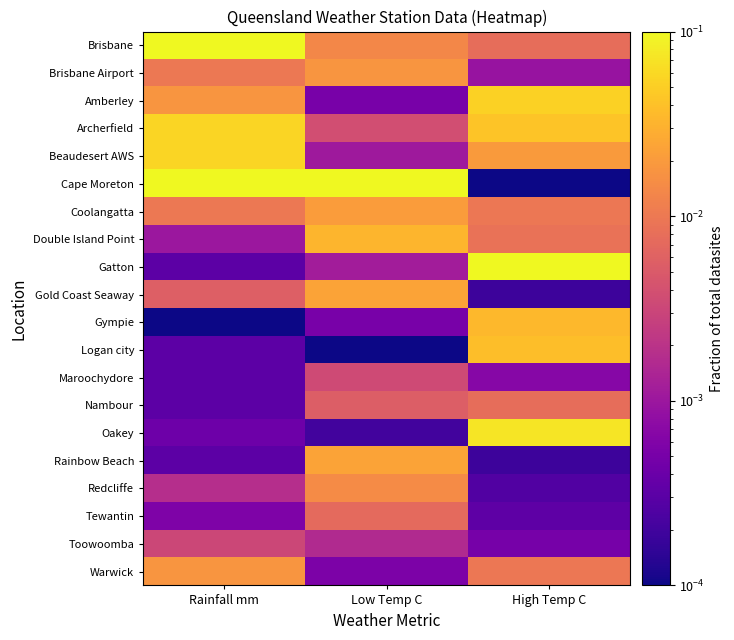

Which series has the largest total across all categories?

Cape Moreton